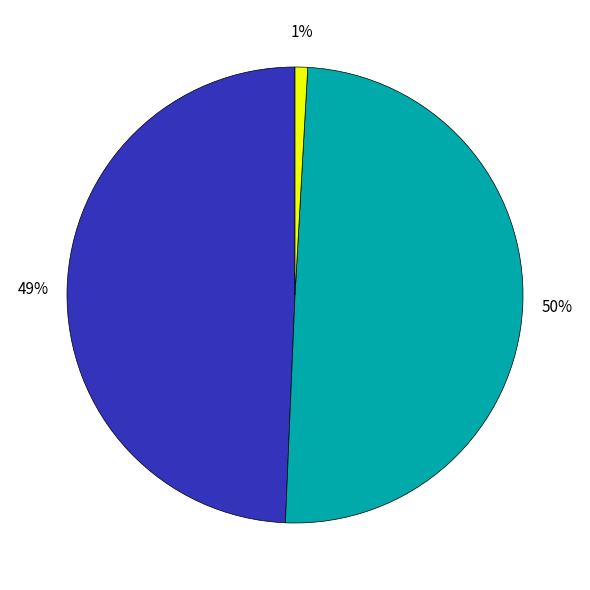

To the nearest percent, what is the difference between the largest and smallest slice percentages?

49%